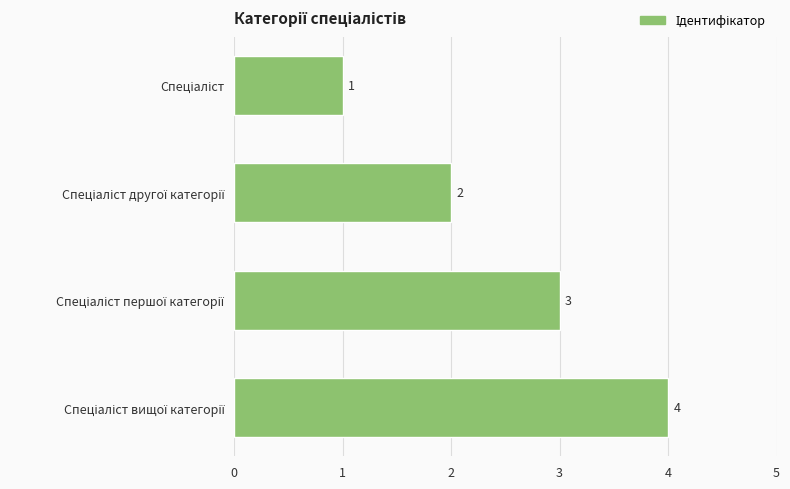

How many bars are there in total?

4